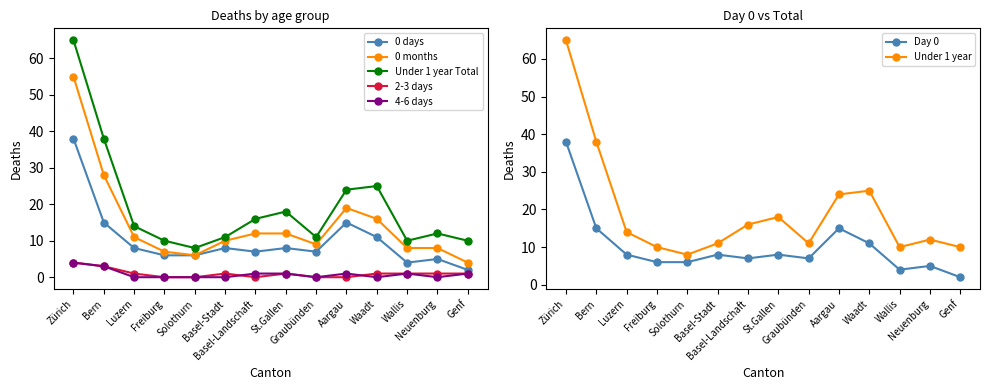

What is the label of the 7th point from the right?

St.Gallen